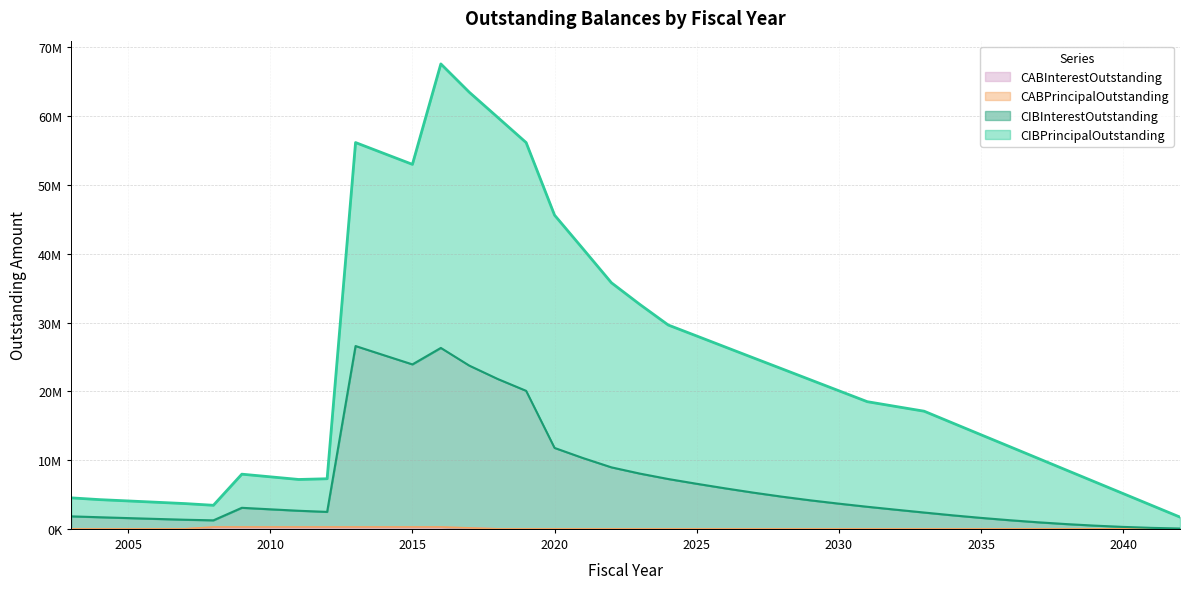

True or false: CABPrincipalOutstanding and CIBInterestOutstanding intersect in this chart.

False